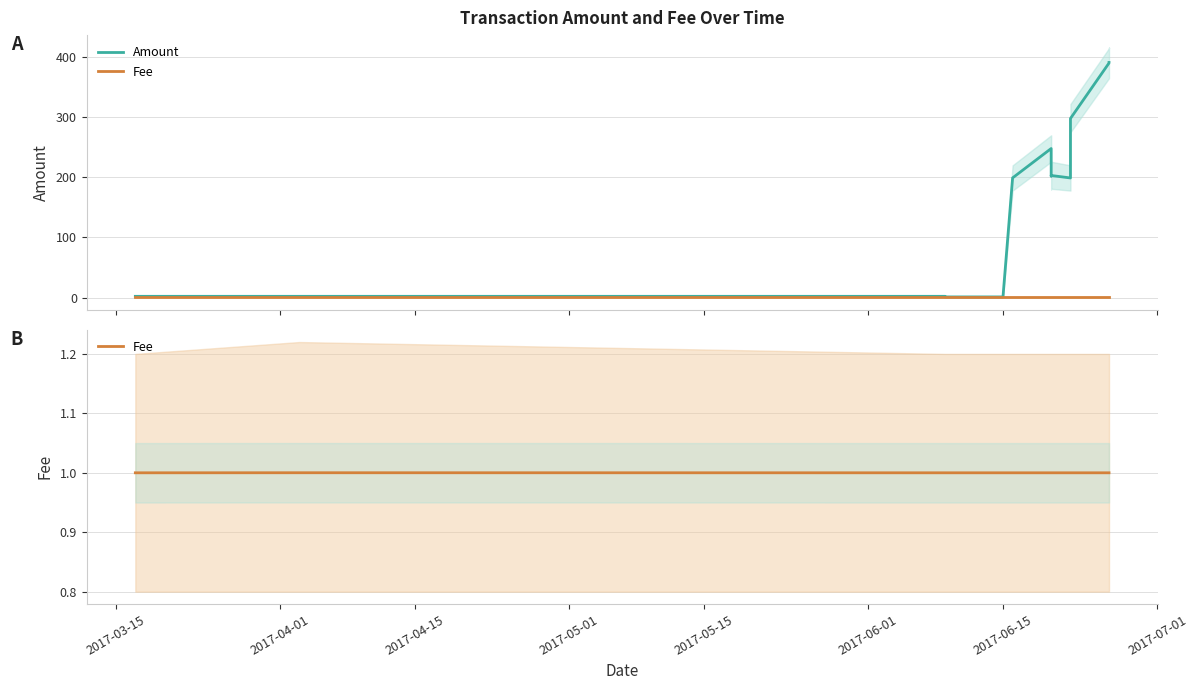

Is this an area chart (filled region under the line)?

No